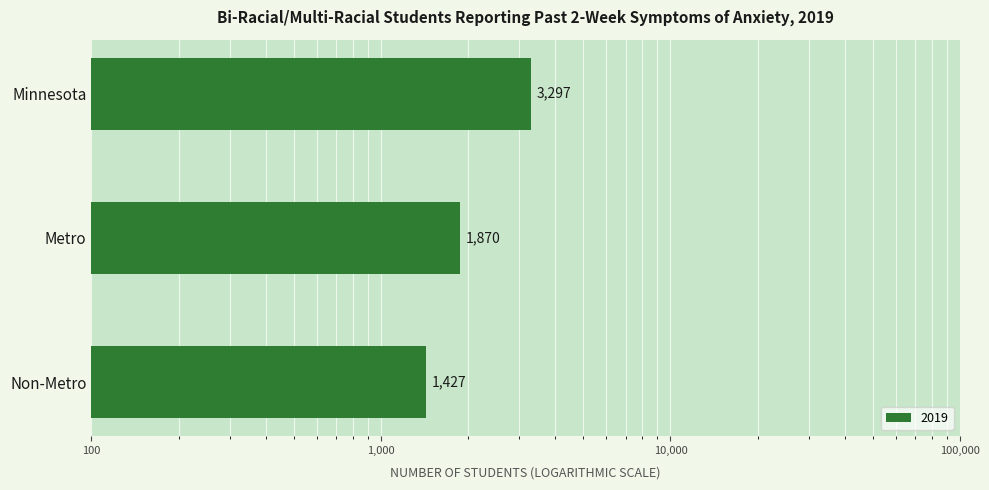

What is the smallest value displayed?

1427